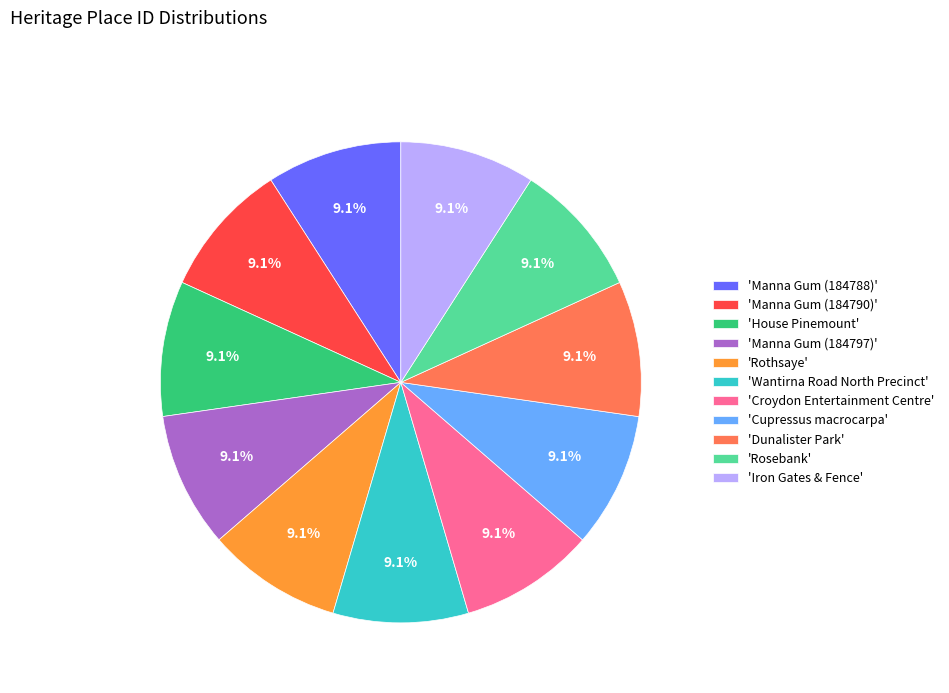

What is the ratio of the value at 'Dunalister Park' to the value at 'Manna Gum (184790)'?

1.0